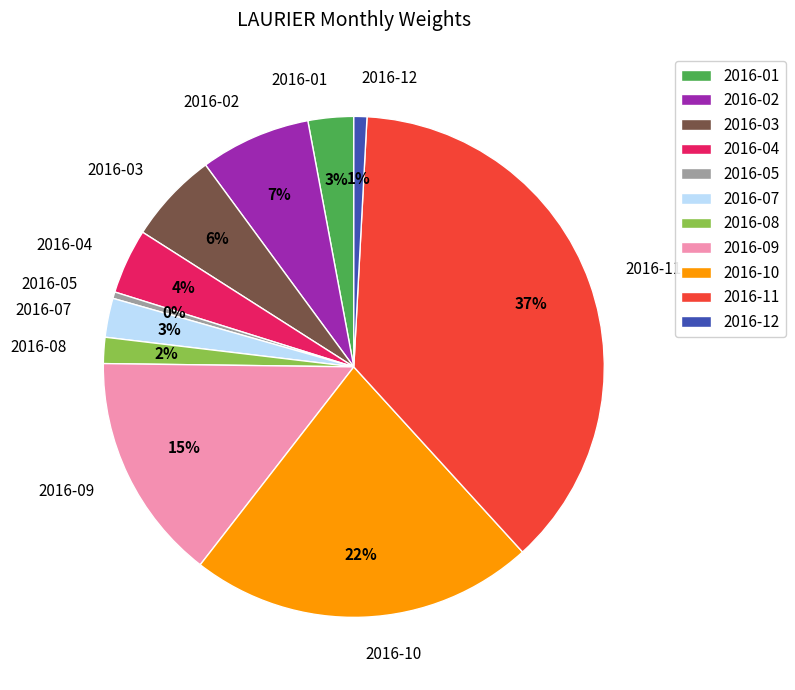

Is the sum of 2016-03 and 2016-08 greater than half?

No